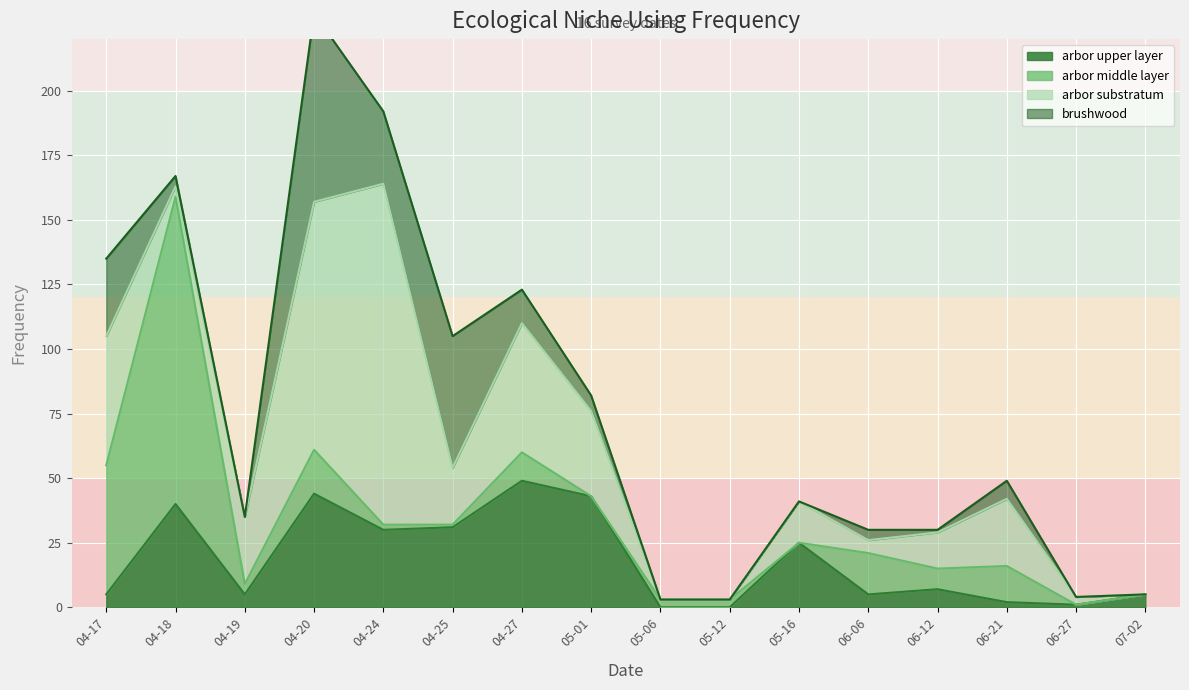

How many data points in arbor middle layer are above 4?

7